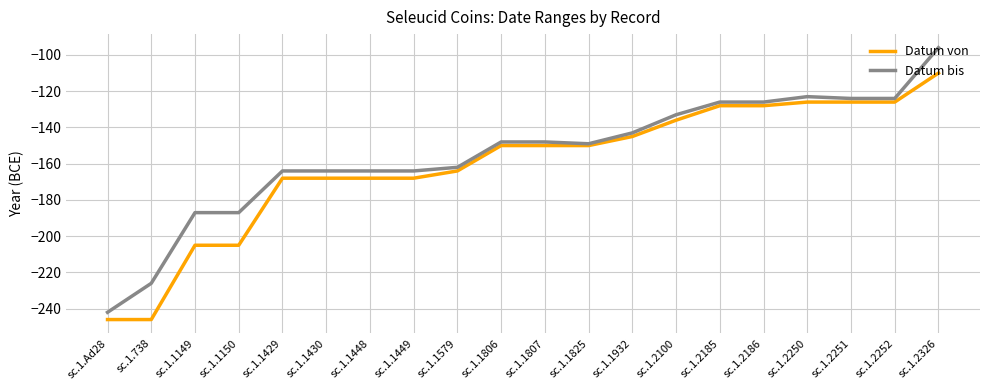

What is the average value of the Datum von series?

-161